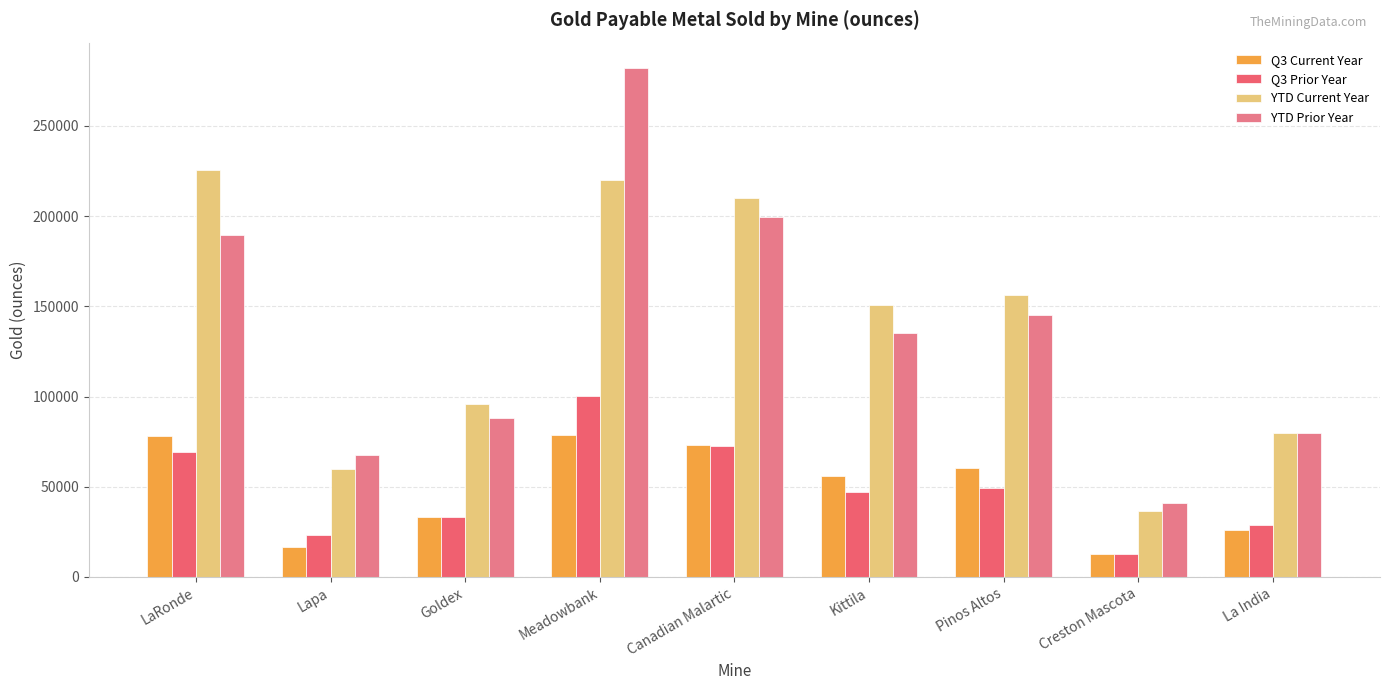

Is it true that YTD Current Year equals 118581 at La India?

False